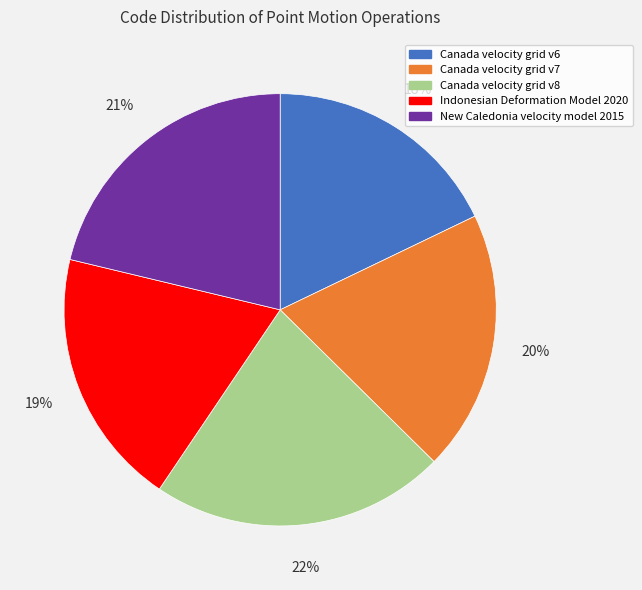

What percentage is the Canada velocity grid v6 slice, to the nearest percent?

18%